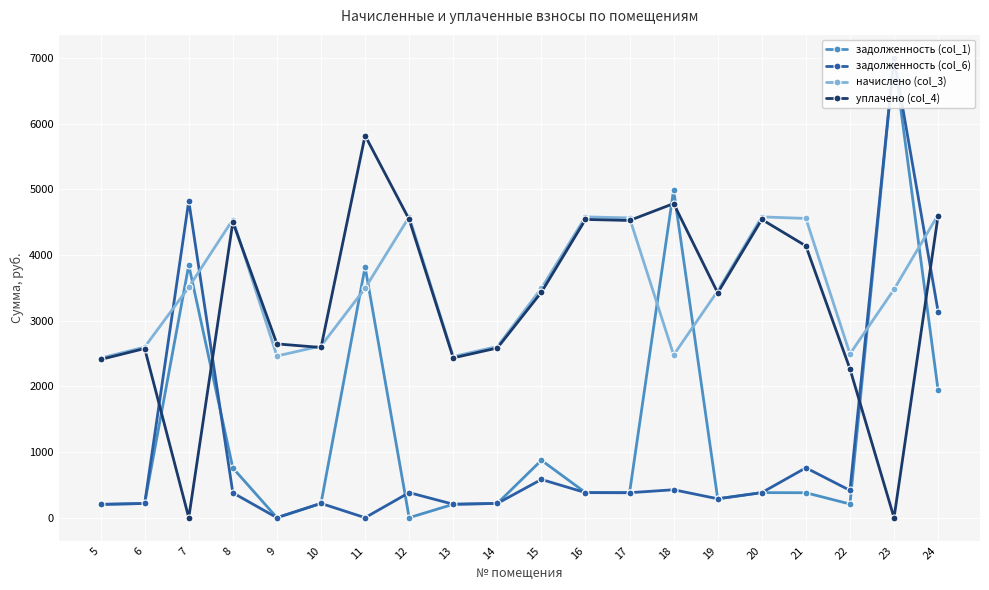

After their last crossing, which series has the higher values: уплачено (col_4) or задолженность (col_6)?

уплачено (col_4)